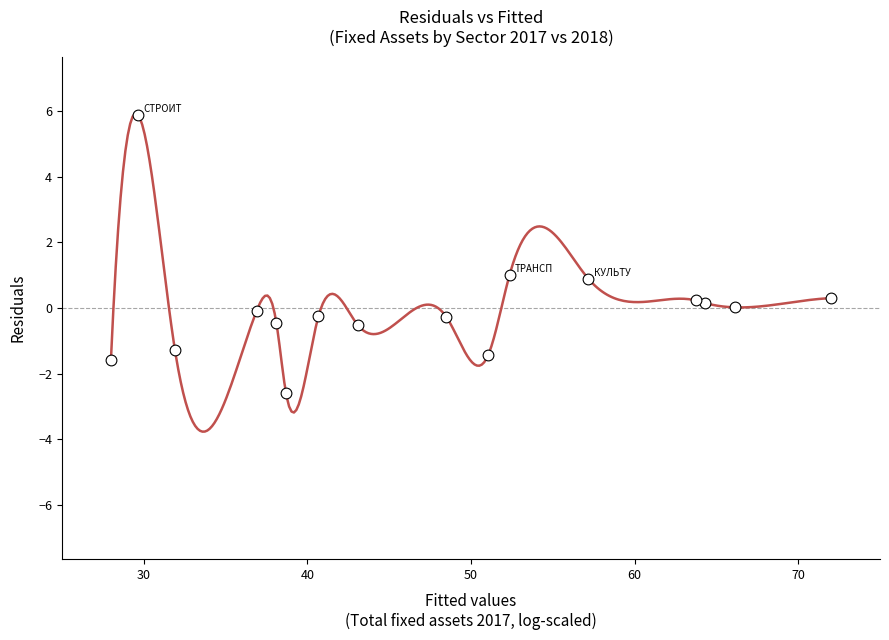

What is the range of Y values (max minus min)?

8.5